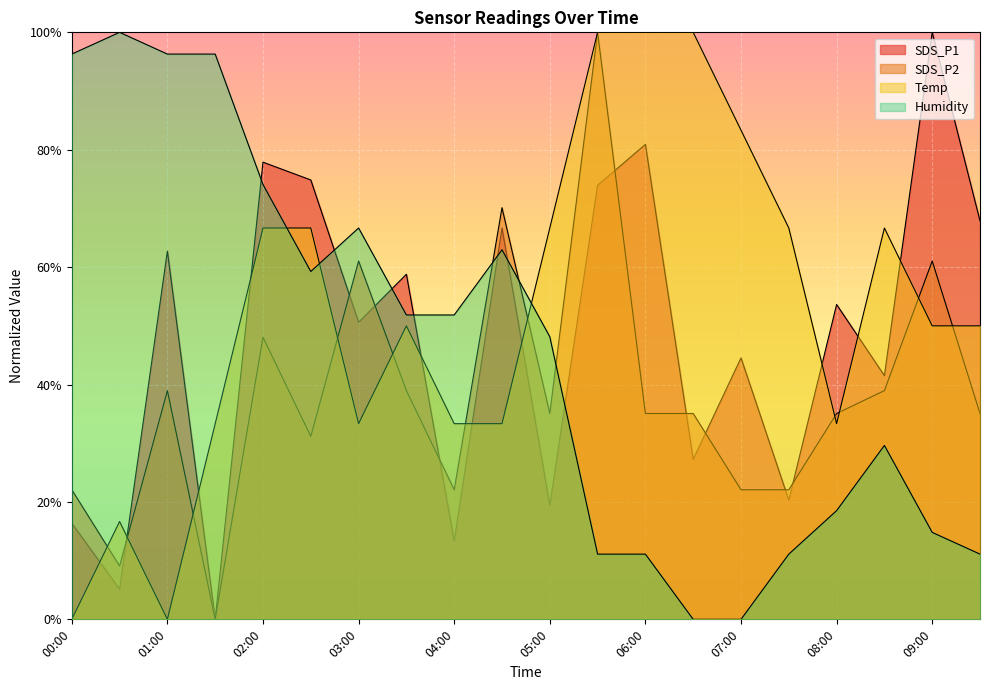

What is the label of the 3rd point from the left?

01:00